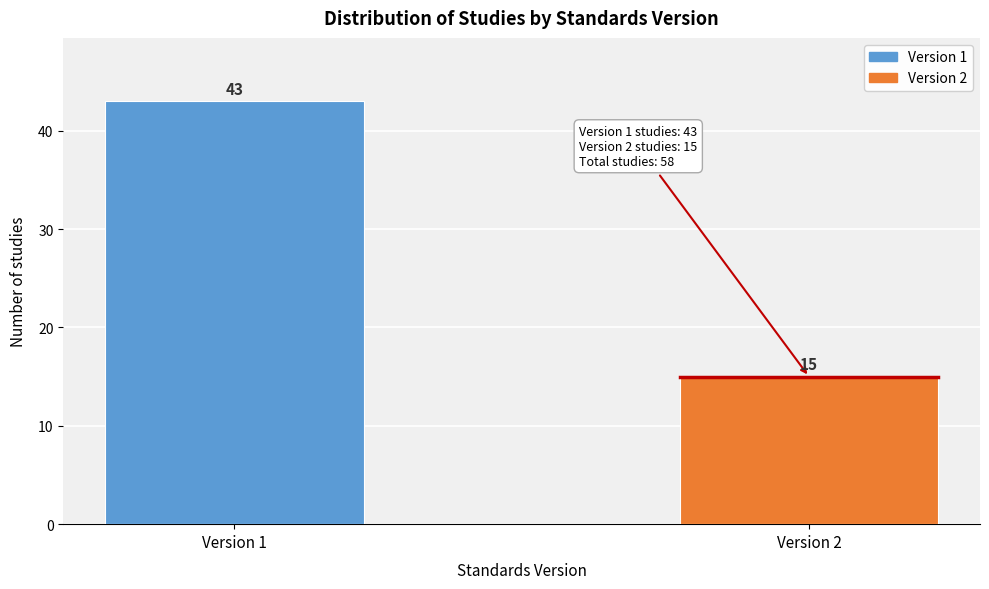

Reading right to left, extract all data points from this chart.

15	43